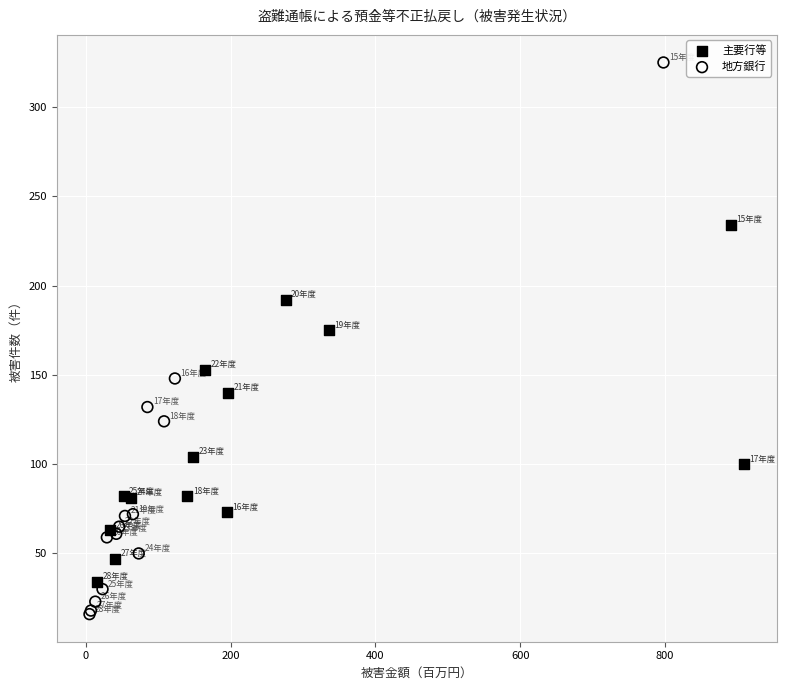

Which series has the widest spread of Y values?

地方銀行